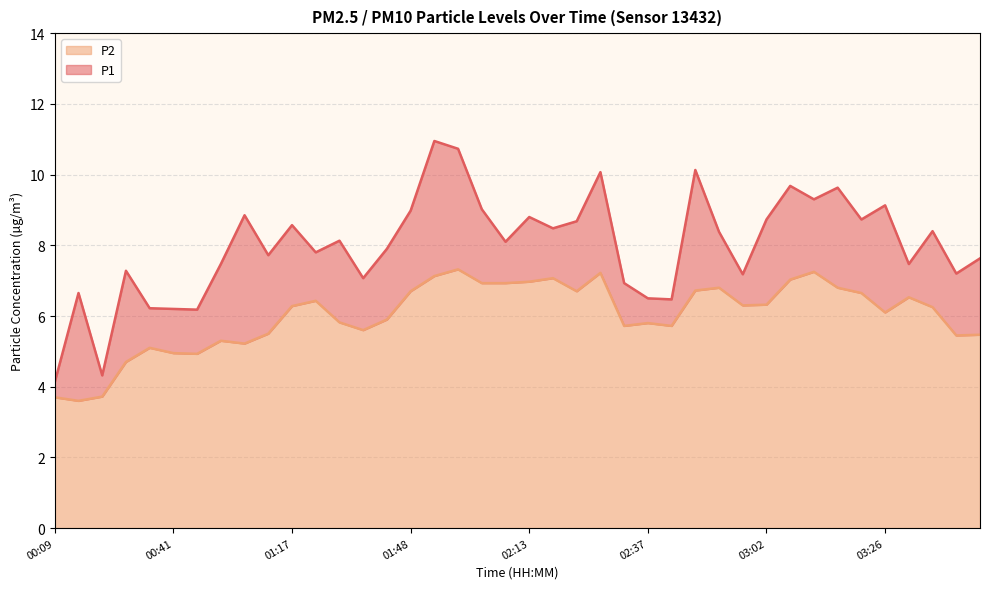

True or false: P2 and P1 intersect in this chart.

False